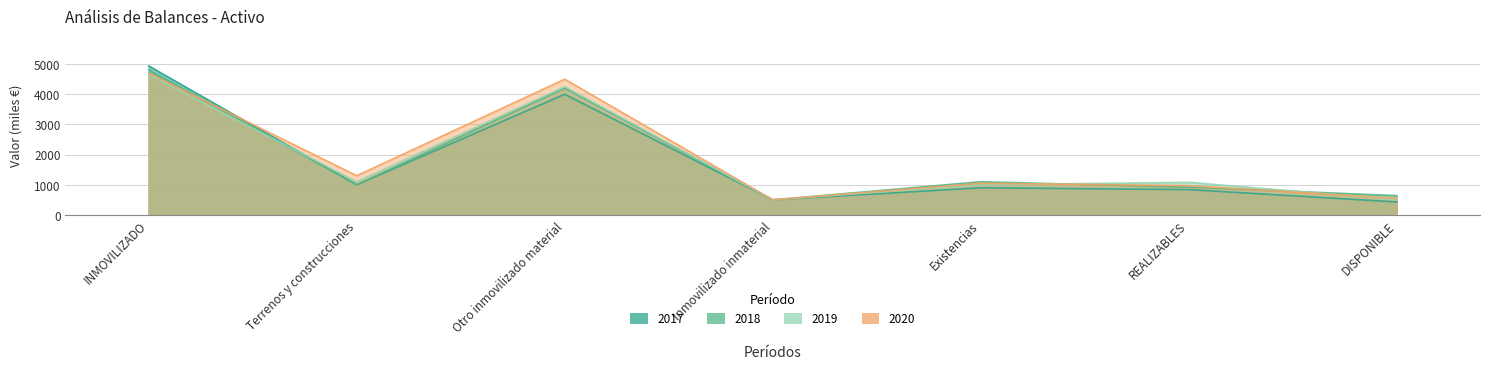

Which category has the highest value in the 2020 series?

INMOVILIZADO